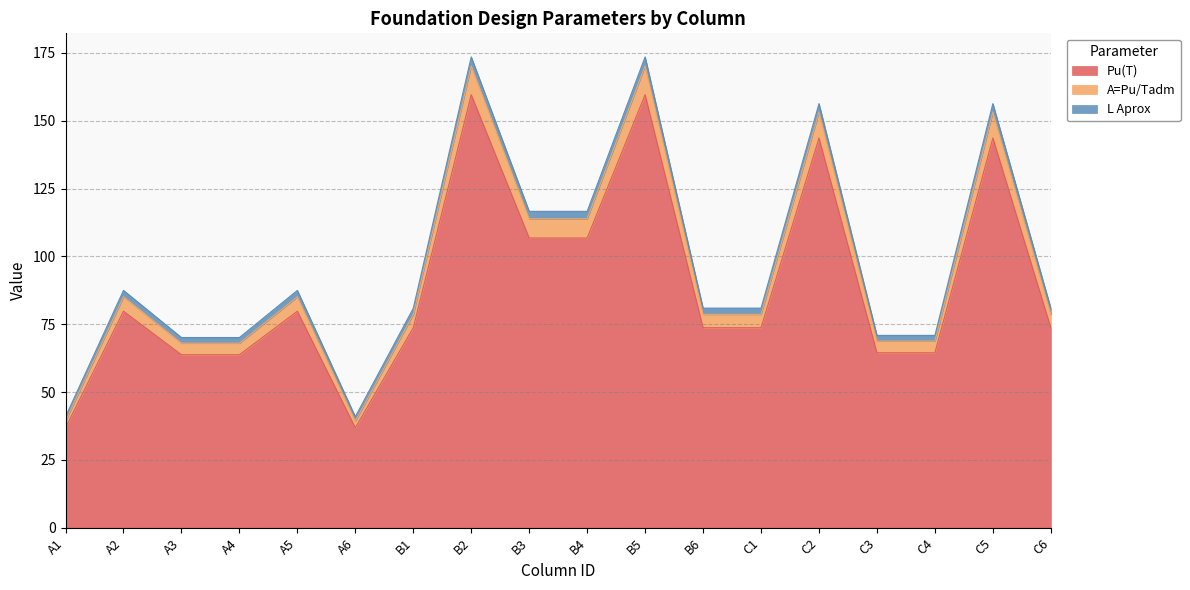

What value does the Pu(T) series have at B1?

73.7